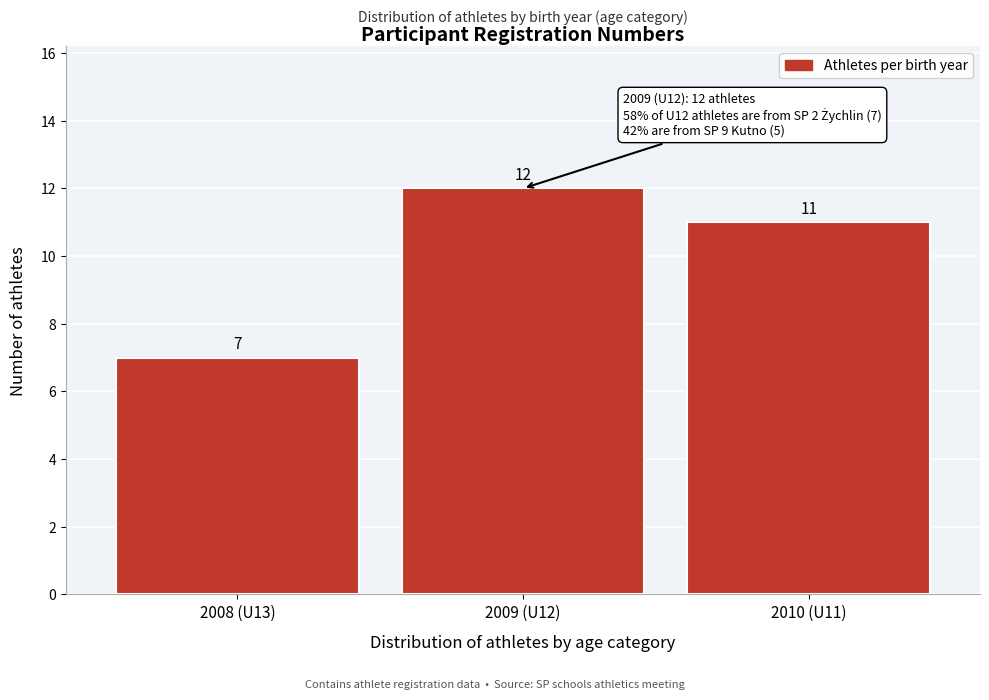

Reading left to right, extract all data points from this chart.

7	12	11